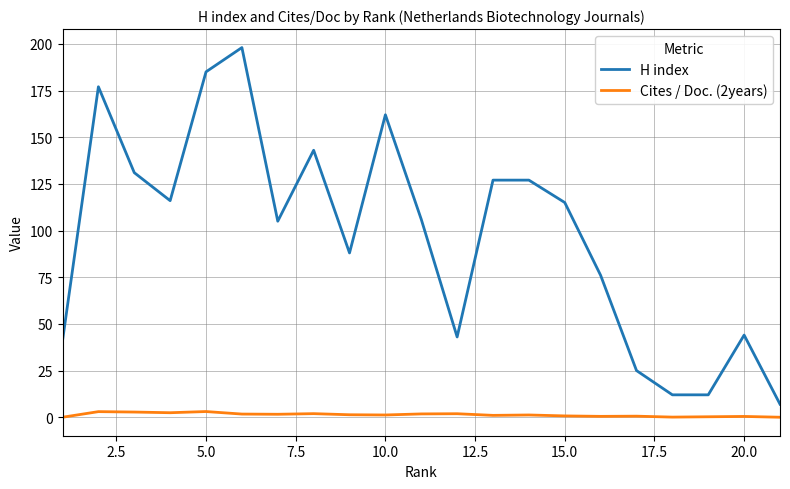

Which series has the largest total across all categories?

H index